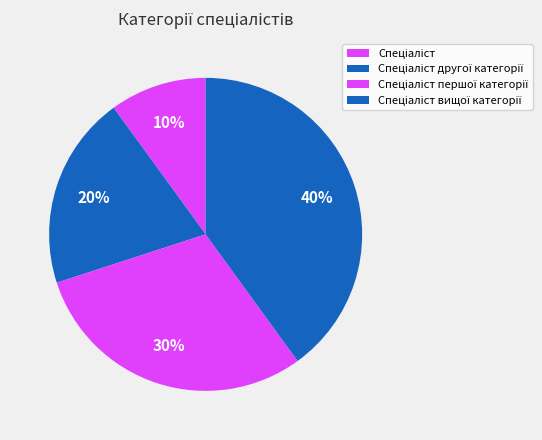

What is the largest slice in the pie chart?

Спеціаліст вищої категорії